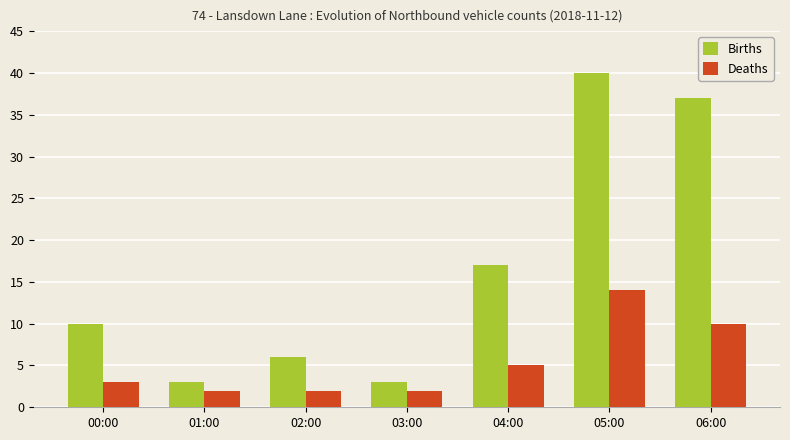

Does the chart contain stacked bars?

No